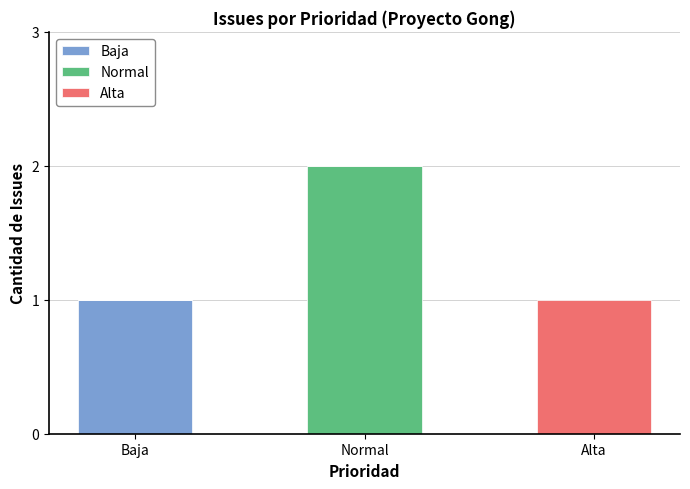

At which category is the sum across all series the highest?

Normal